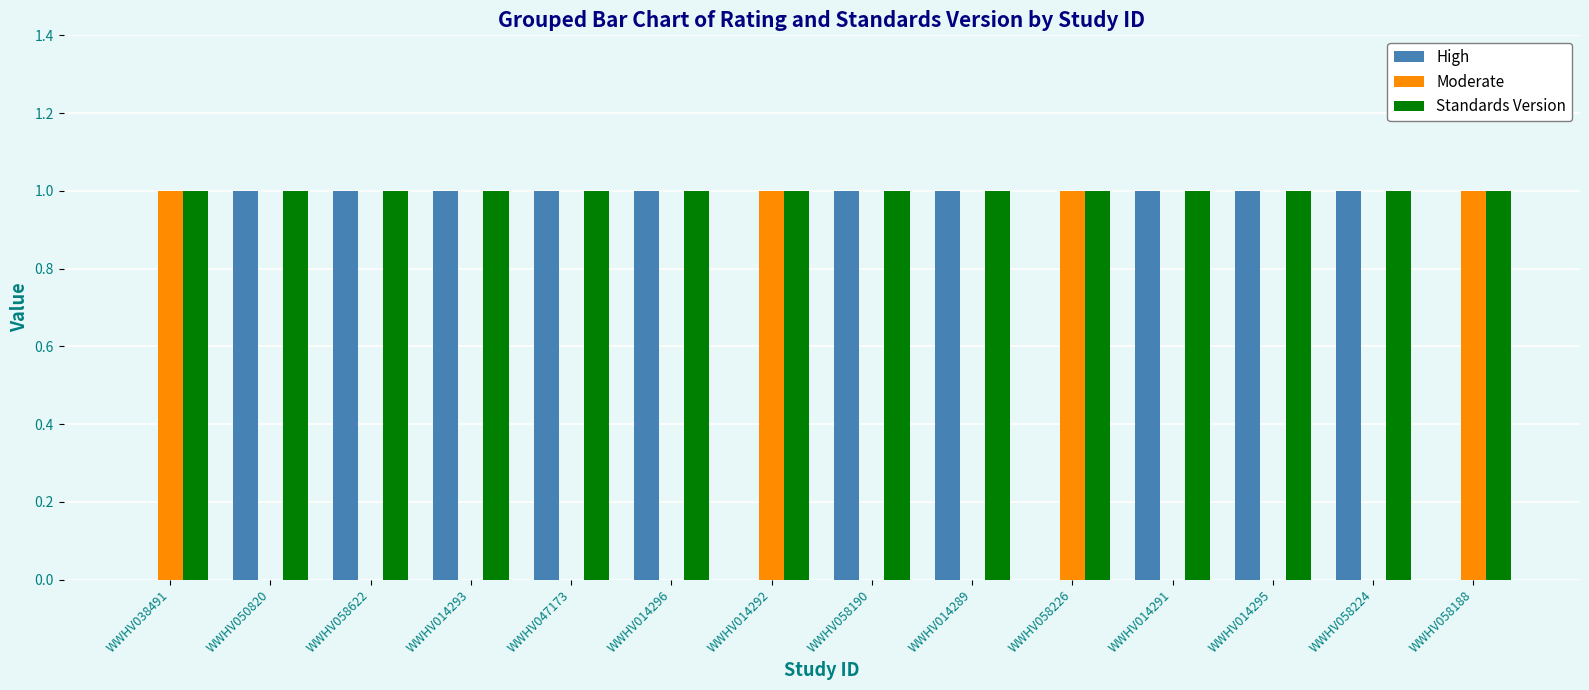

Is it true that High equals 0 at WWHV014292?

True